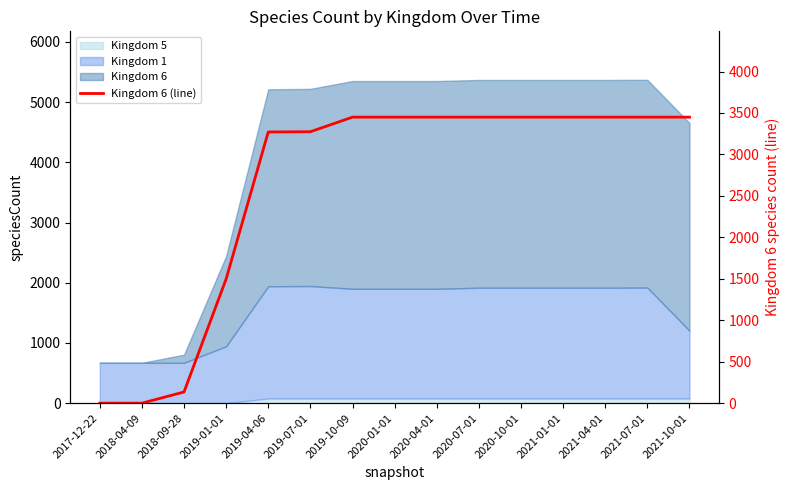

What is the change in value from 2017-12-22 to 2019-04-06?

+3271